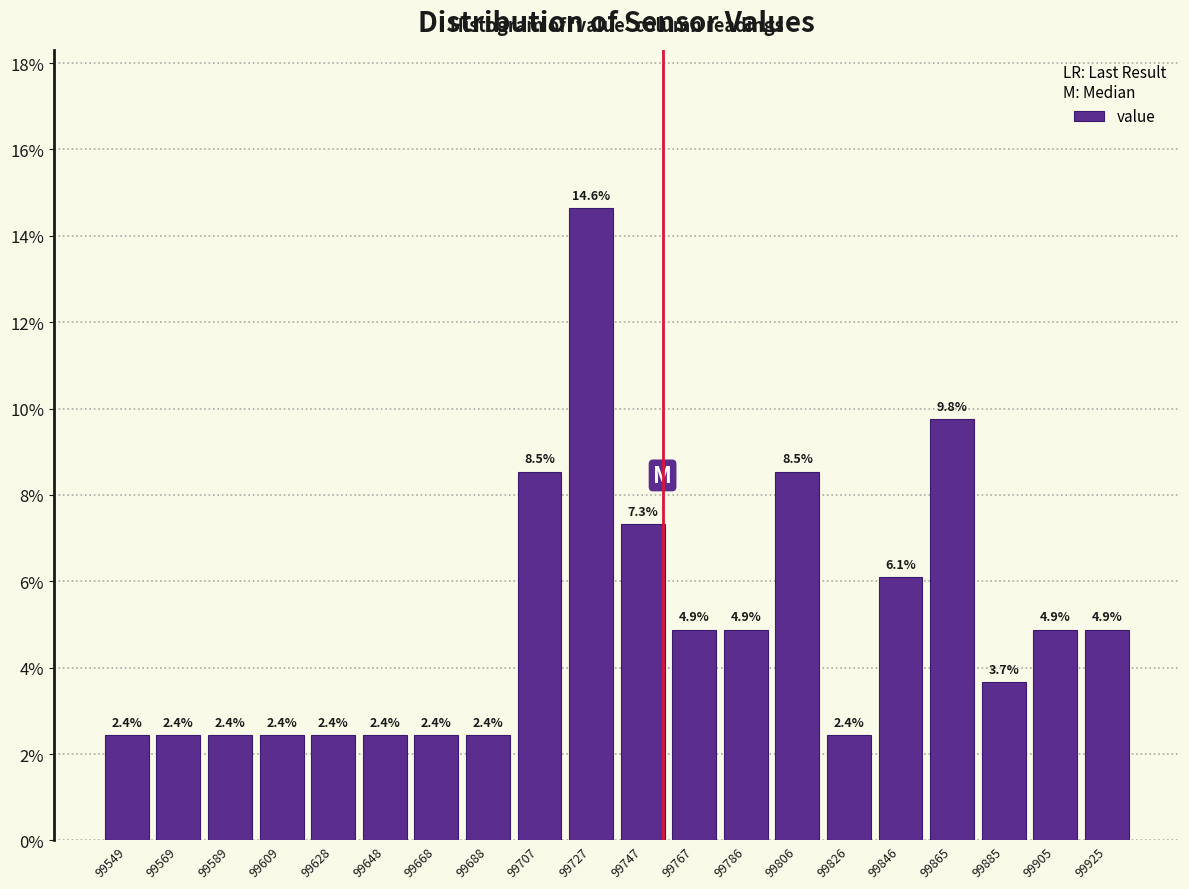

Reading left to right, list every bar in this chart as the range it spans on the x-axis followed by its height. The bar edges are not printed on the chart, so give them approximately, as read against the axis.

99540 to 99560: 2.4
99560 to 99580: 2.4
99580 to 99600: 2.4
99600 to 99620: 2.4
99620 to 99638: 2.4
99638 to 99658: 2.4
99658 to 99678: 2.4
99678 to 99698: 2.4
99698 to 99718: 8.5
99718 to 99738: 14.6
99738 to 99758: 7.3
99758 to 99778: 4.9
99778 to 99796: 4.9
99796 to 99816: 8.5
99816 to 99836: 2.4
99836 to 99856: 6.1
99856 to 99876: 9.8
99876 to 99896: 3.7
99896 to 99916: 4.9
99916 to 99936: 4.9